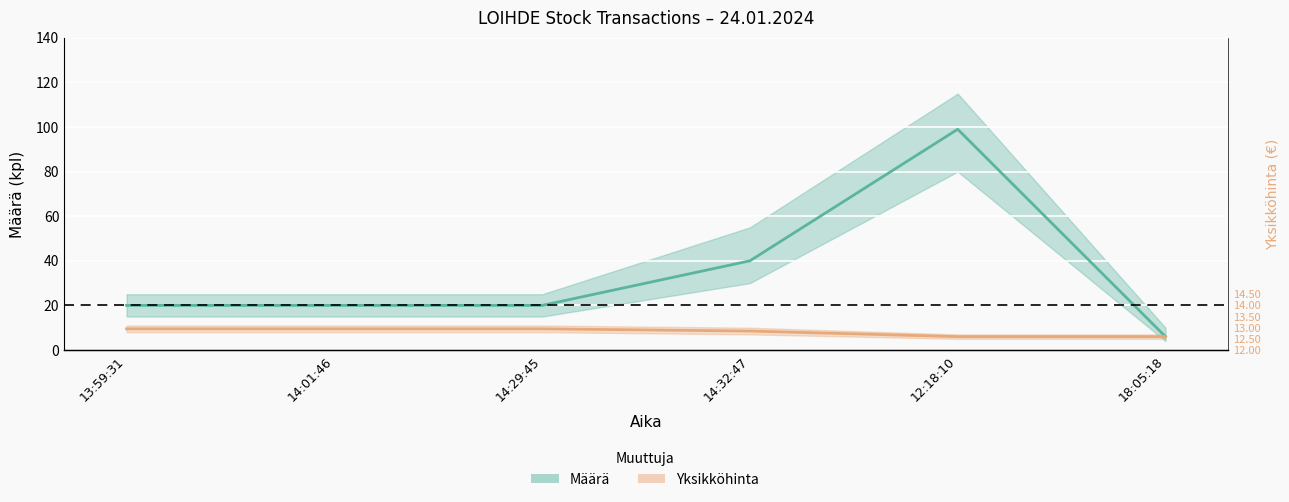

At which label does Yksikköhinta reach its minimum?

12:18:10